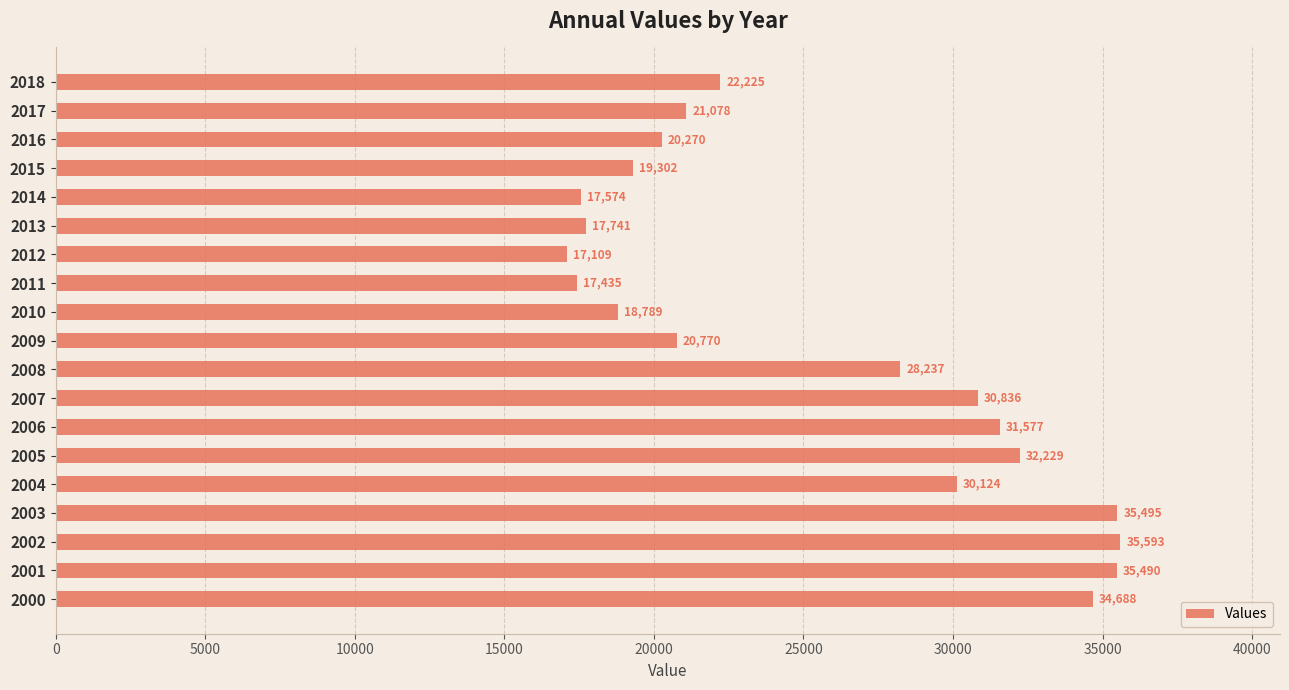

What is the change in value from 2009 to 2015?

-1468.0